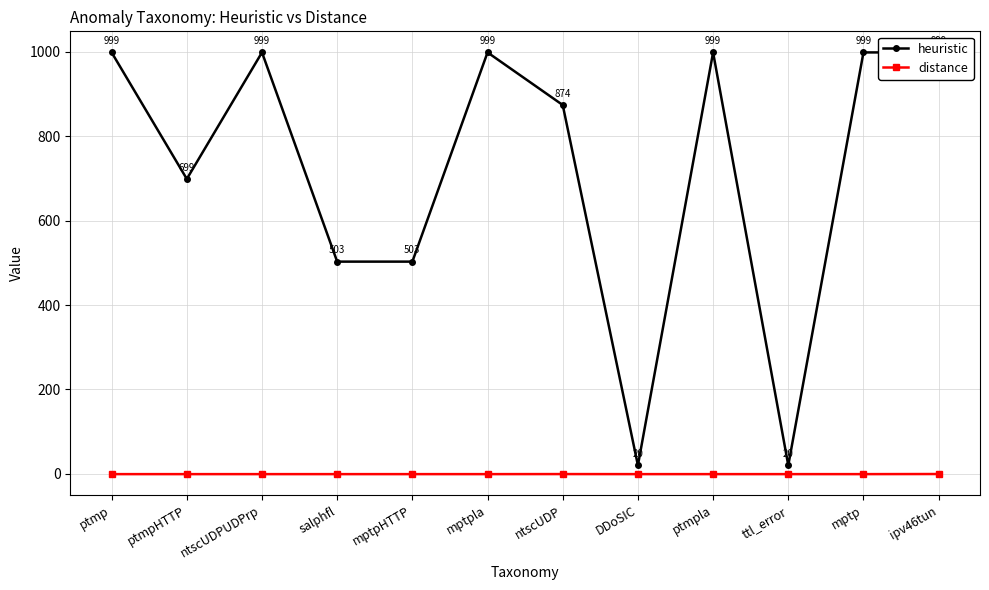

What is the label of the 12th point from the right?

ptmp